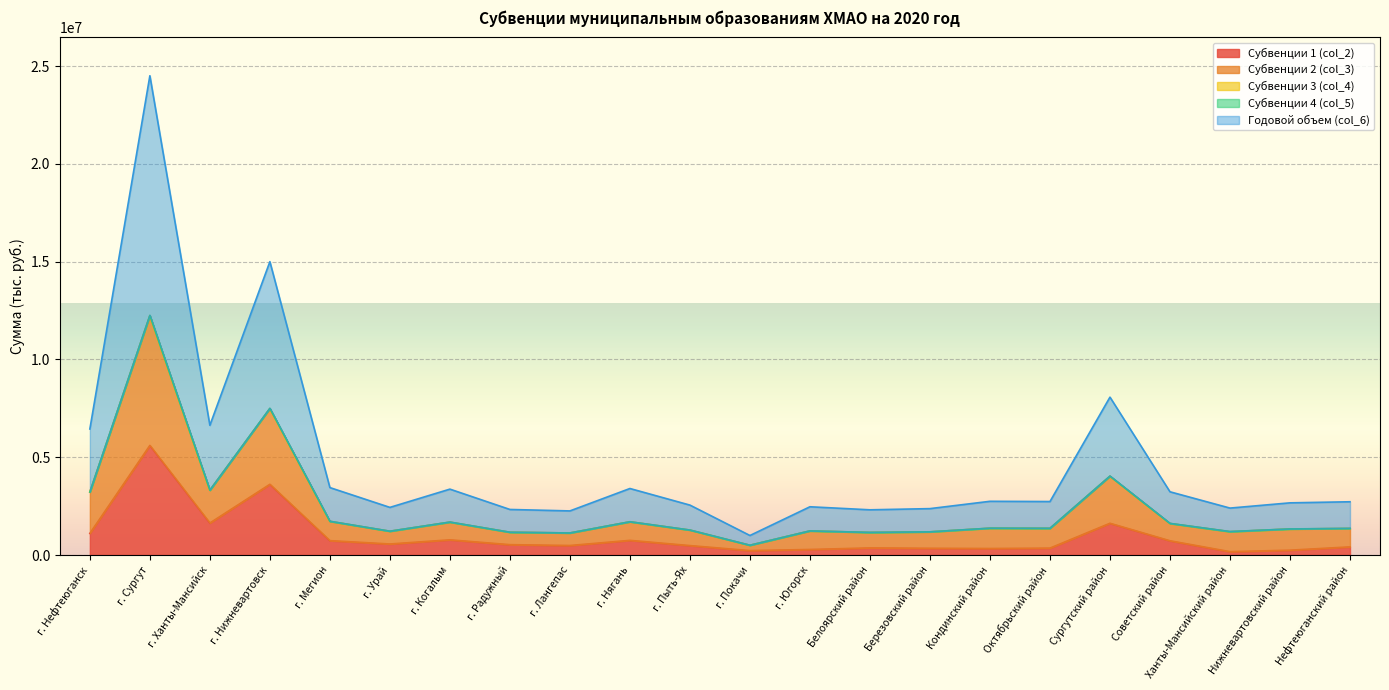

What is the label of the 4th point from the right?

Советский район